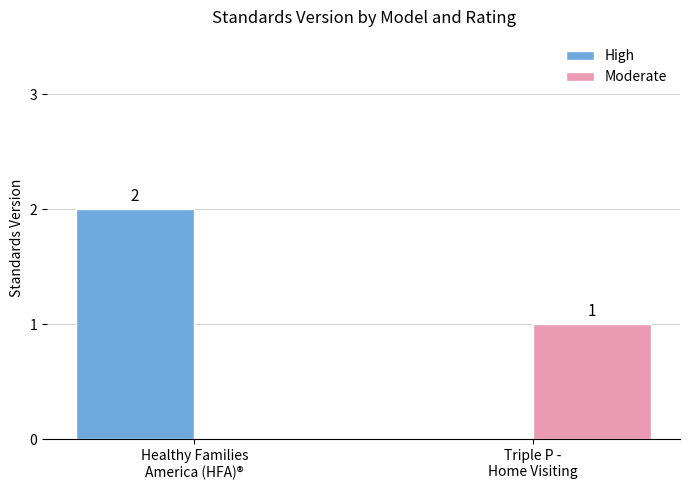

Between Healthy Families
America (HFA)® and Triple P -
Home Visiting, which series saw the biggest shift?

High